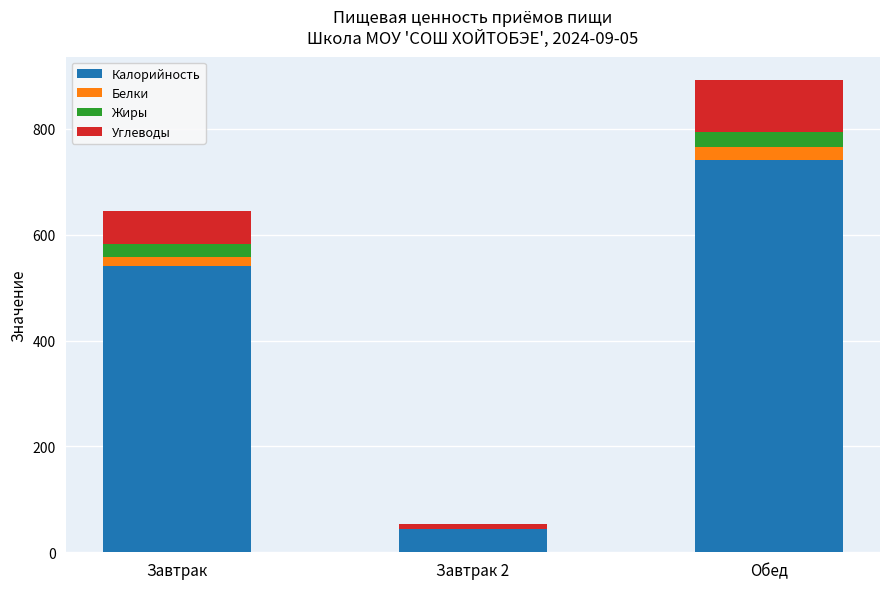

The Калорийность series shows 118.8 at Завтрак. True or false?

False